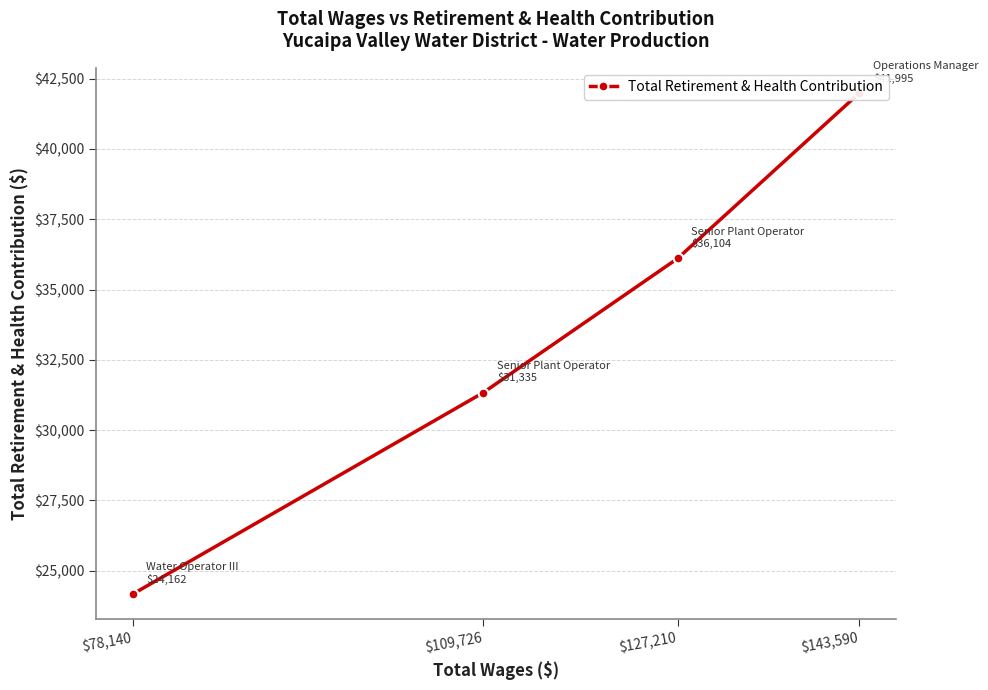

What is the average value?

33399